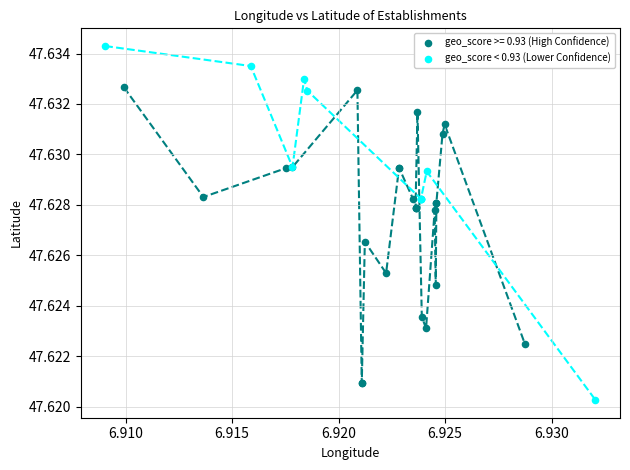

Which series contains the lowest Y value?

geo_score < 0.93 (Lower Confidence)